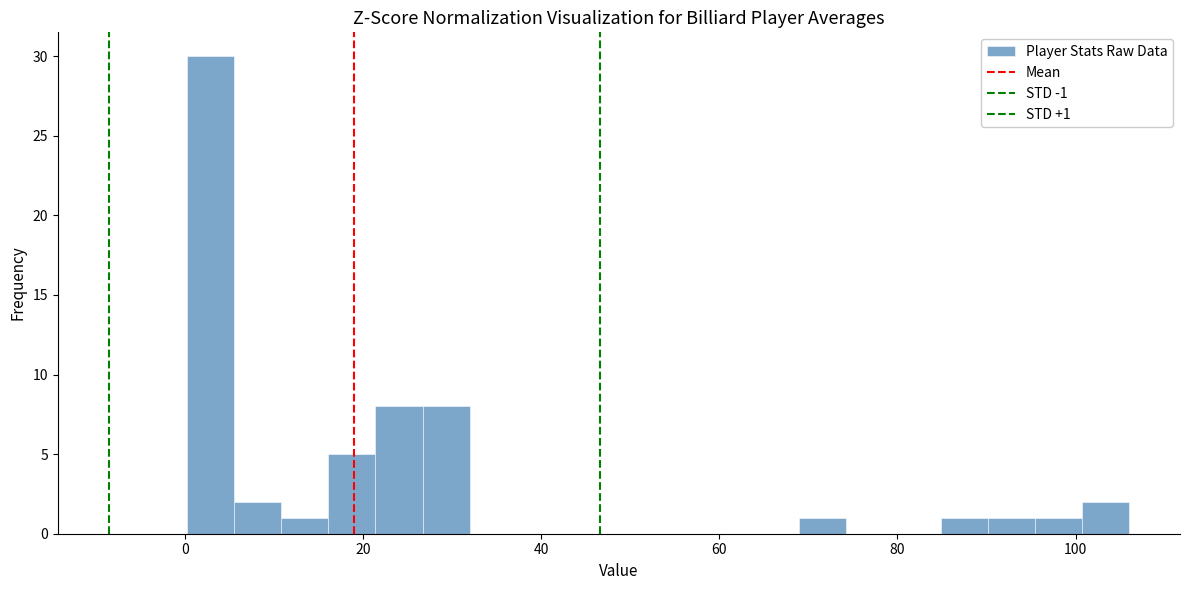

Around what value on the x-axis is the tallest bar? Give the approximate position of its centre, as read against the axis.

2